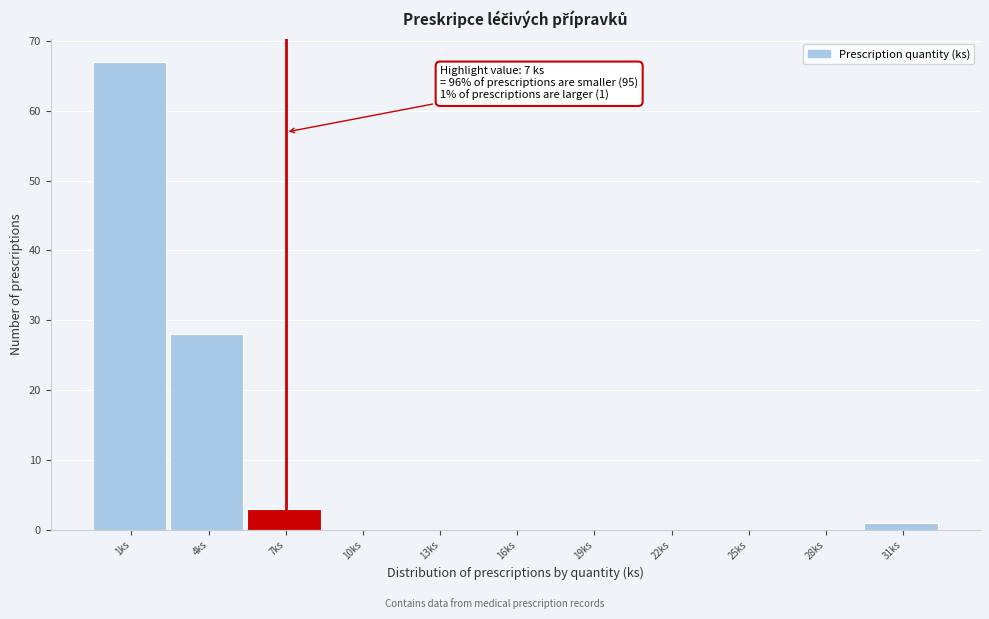

Reading left to right, what are all the values shown in this chart?

1ks=67	4ks=28	7ks=3	10ks=0	13ks=0	16ks=0	19ks=0	22ks=0	25ks=0	28ks=0	31ks=1